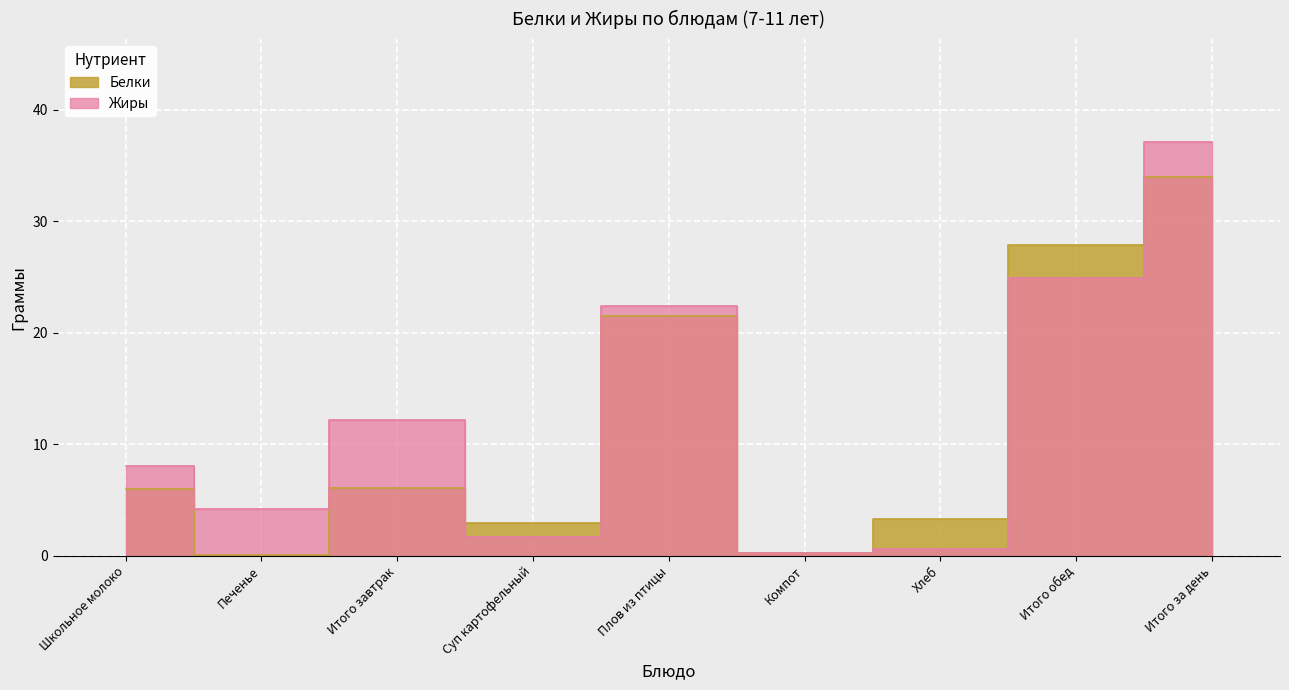

Which has a higher value, Компот or Хлеб?

Хлеб